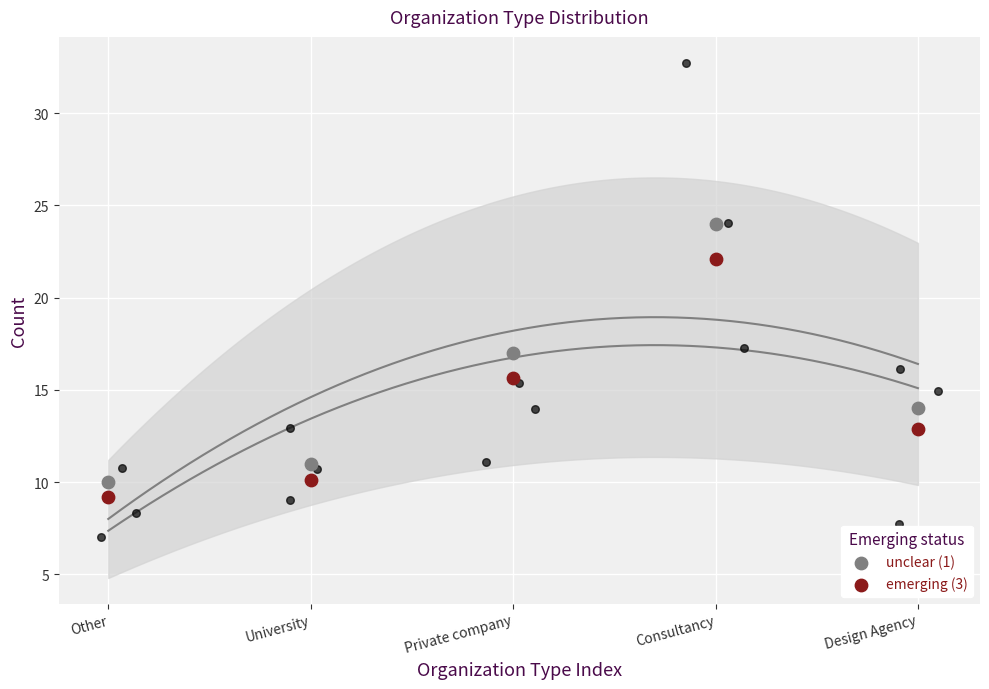

At which category is the sum across all series the highest?

Consultancy